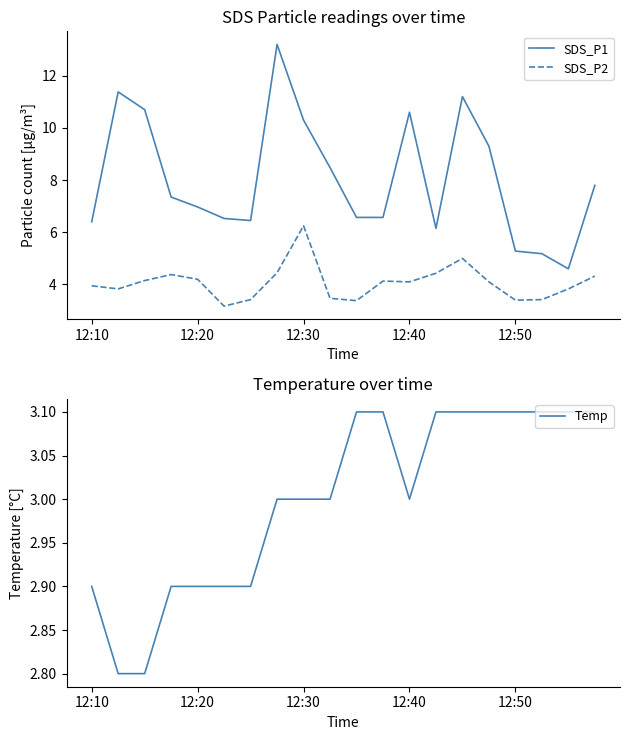

What is the difference between the maximum and minimum values in the SDS_P2 series?

3.1